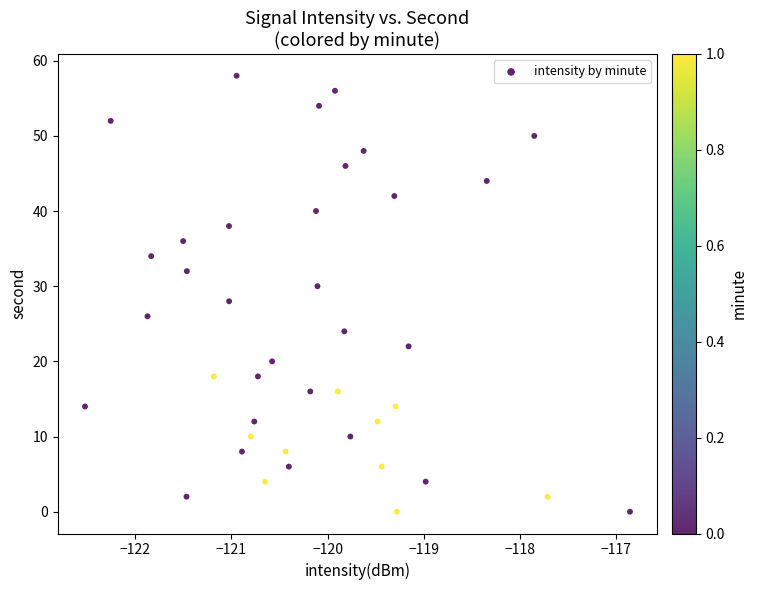

What is the range of Y values (max minus min)?

58